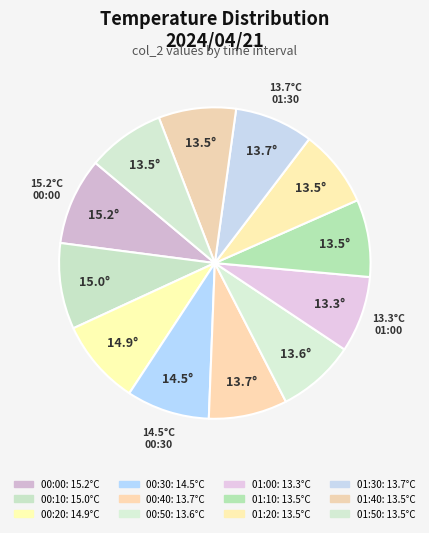

Does 01:50 account for over 50% of the chart?

No